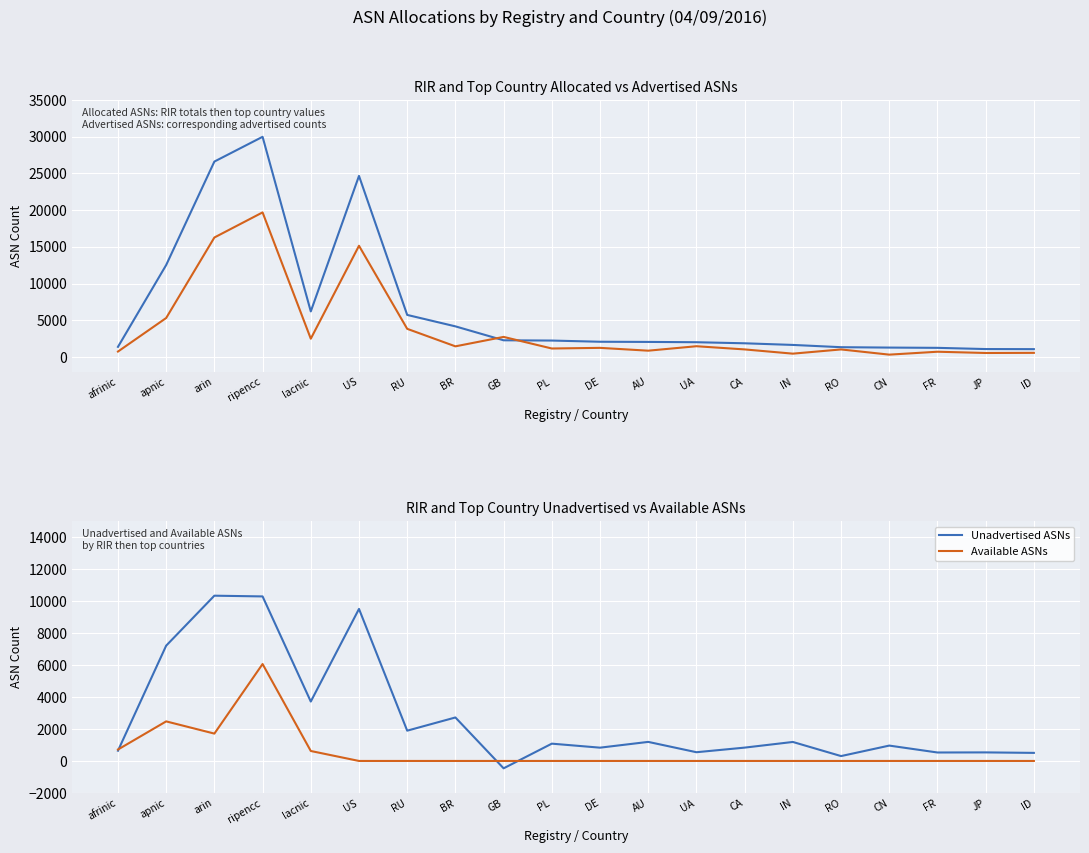

Reading left to right, what are all the values shown in this chart?

Allocated ASNs: 1381	12521	26607	29978	6207	24654	5729	4171	2274	2239	2075	2052	2012	1866	1643	1335	1282	1246	1081	1069
Advertised ASNs: 741	5309	16269	19686	2491	15144	3835	1451	2735	1157	1244	860	1466	1032	455	1030	321	717	546	564
Unadvertised ASNs: 640	7212	10338	10292	3716	9510	1894	2720	-461	1082	831	1192	546	834	1188	305	961	529	535	505
Available ASNs: 714	2475	1711	6063	623	0	0	0	0	0	0	0	0	0	0	0	0	0	0	0